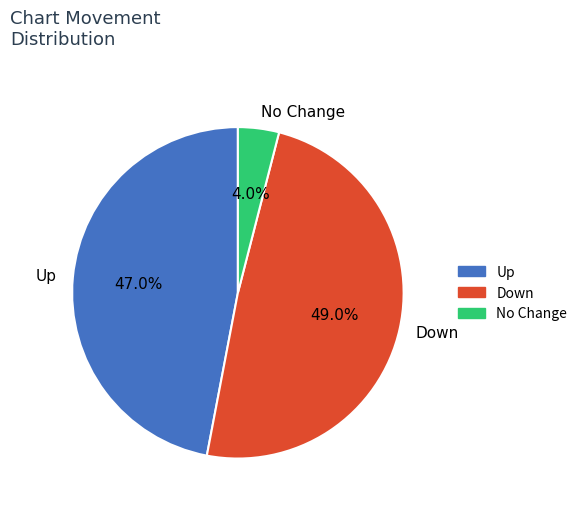

How much of the chart is everything except Down?

51.0%